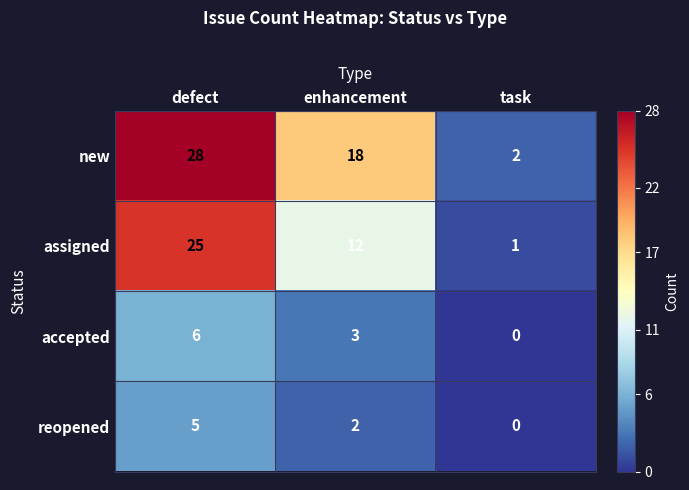

What is the average value of the accepted series?

3